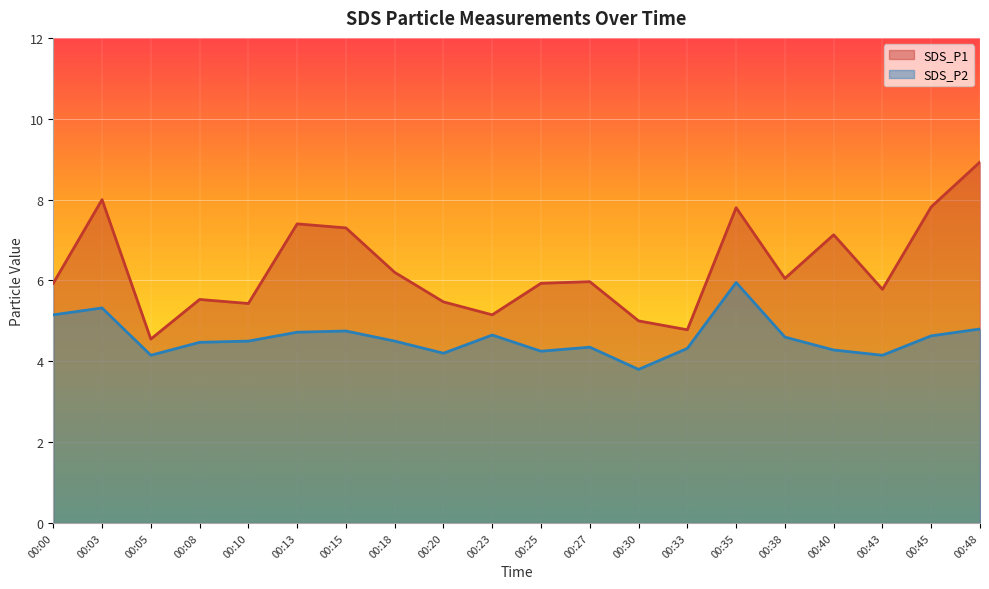

Reading left to right, what are all the values shown in this chart?

SDS_P1: 00:00=5.9	00:03=8.0	00:05=4.5	00:08=5.5	00:10=5.4	00:13=7.4	00:15=7.3	00:18=6.2	00:20=5.5	00:23=5.2	00:25=5.9	00:27=6.0	00:30=5.0	00:33=4.8	00:35=7.8	00:38=6.0	00:40=7.1	00:43=5.8	00:45=7.8	00:48=8.9
SDS_P2: 00:00=5.2	00:03=5.3	00:05=4.2	00:08=4.5	00:10=4.5	00:13=4.7	00:15=4.8	00:18=4.5	00:20=4.2	00:23=4.7	00:25=4.2	00:27=4.3	00:30=3.8	00:33=4.3	00:35=6.0	00:38=4.6	00:40=4.3	00:43=4.2	00:45=4.6	00:48=4.8